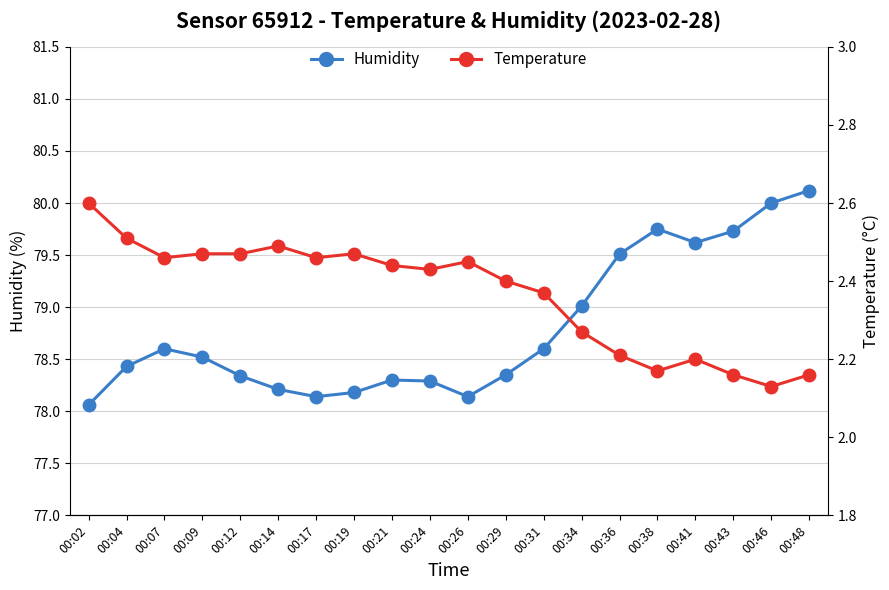

Count the number of data series in this chart.

2